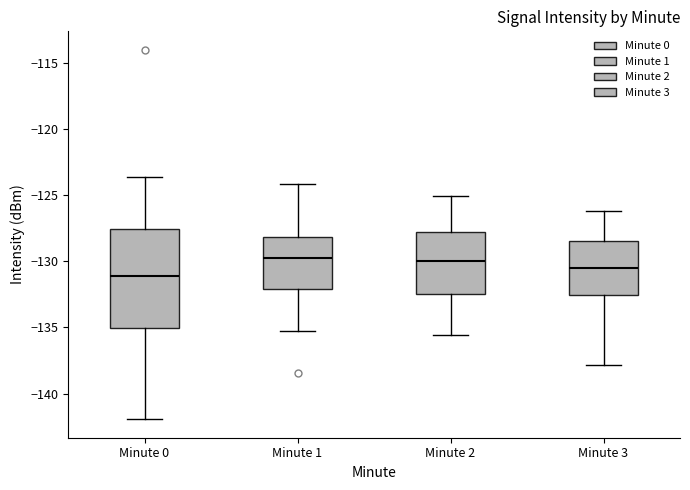

Which box is the tallest, from its lower edge to its upper edge?

Minute 0